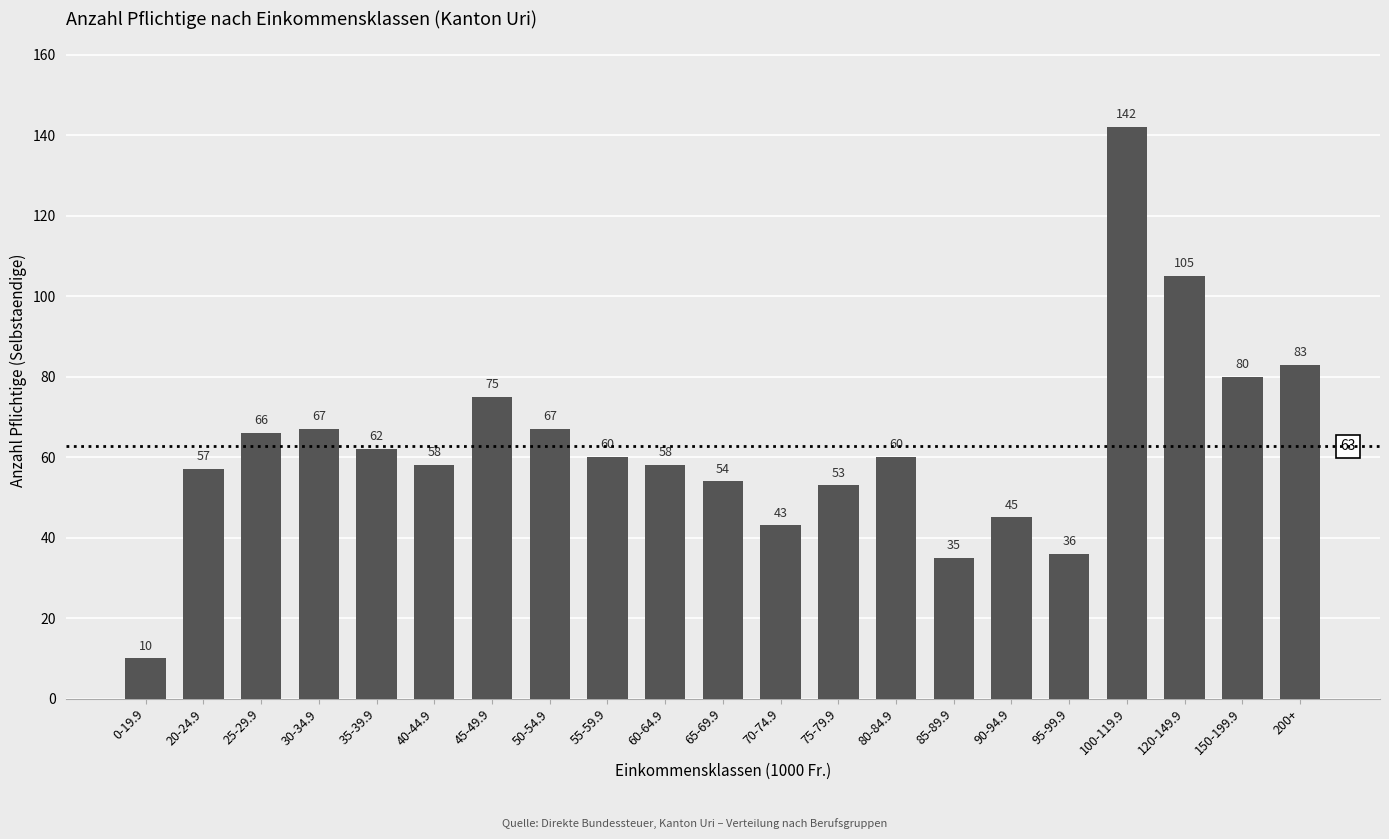

What is the smallest value displayed?

10